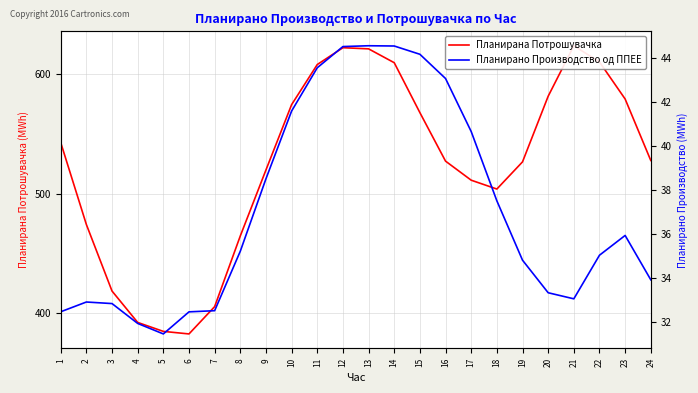

How many interior local valleys does the Планирано Производство од ППЕЕ series have?

2